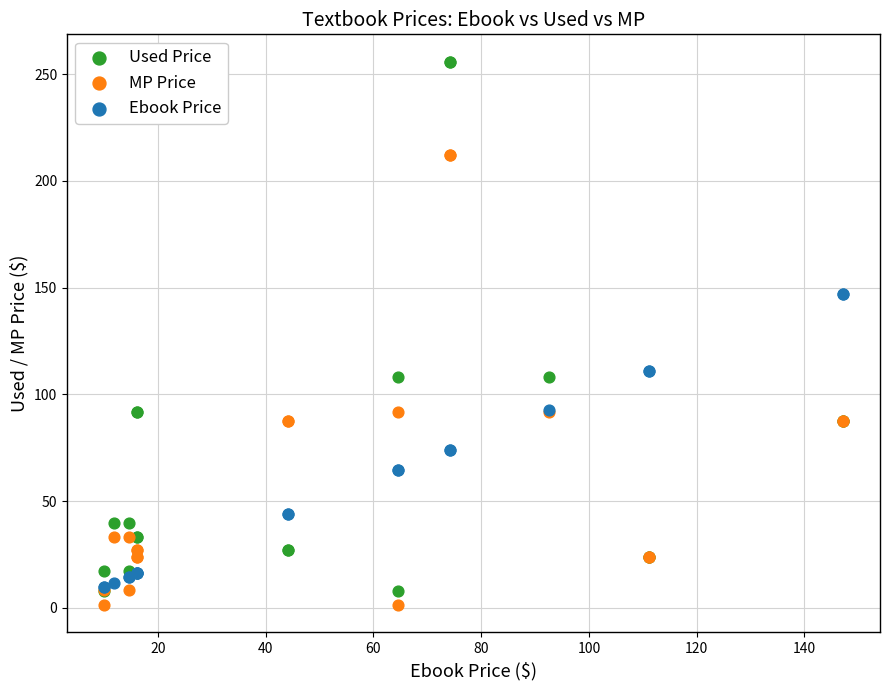

Which series contains the lowest Y value?

MP Price